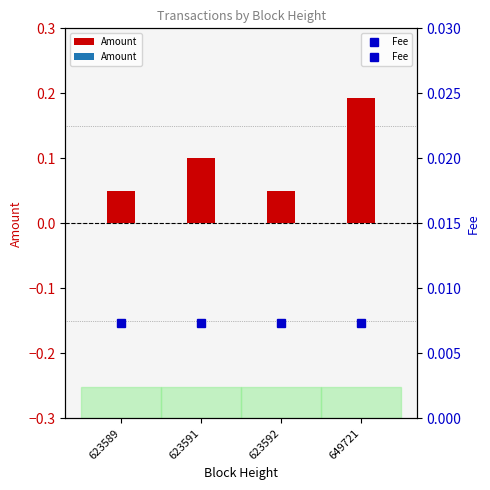

At which label does Amount reach its peak?

649721